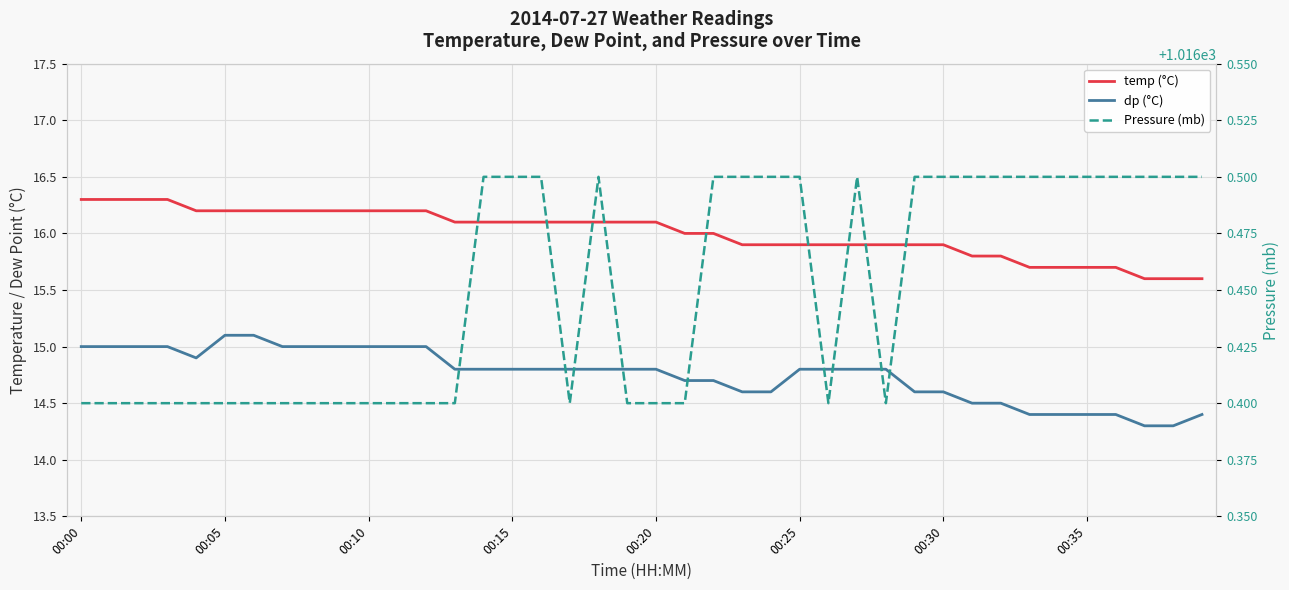

At which category is the sum across all series the highest?

00:00